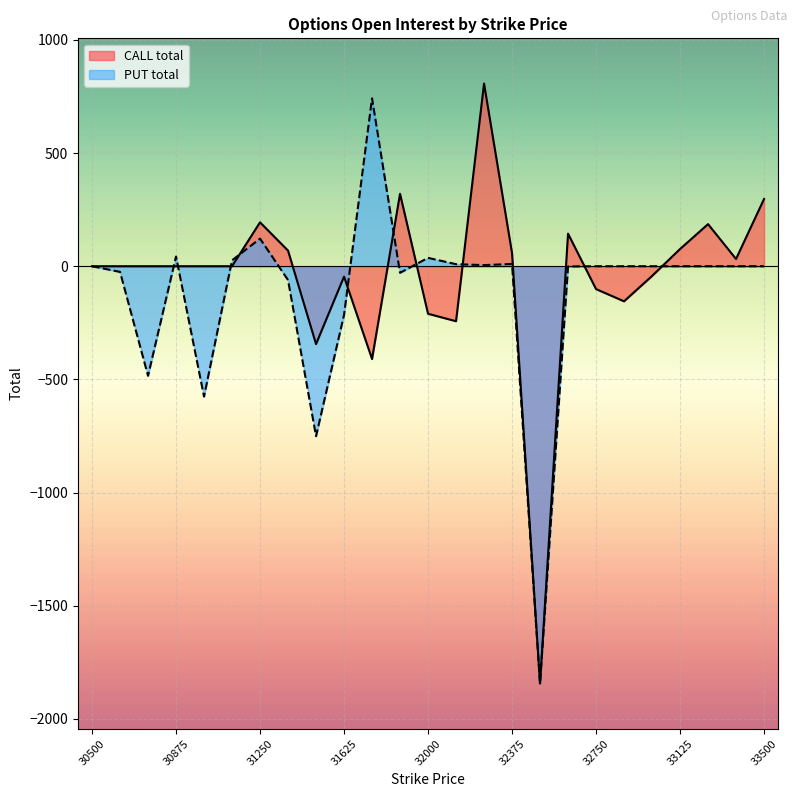

At how many categories does at least one series exceed -183?

23